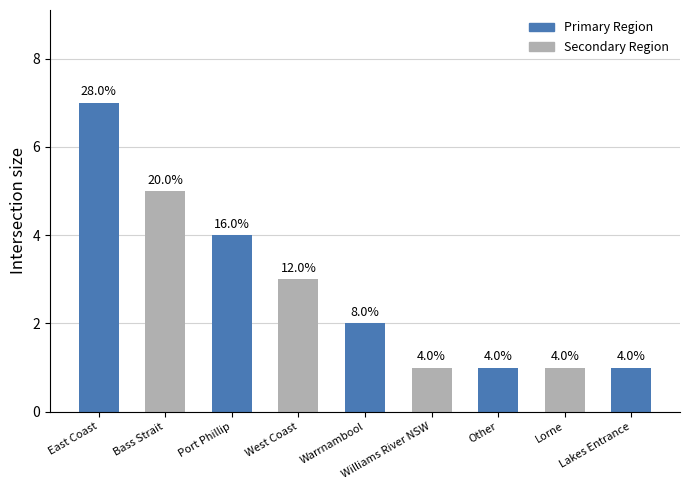

What is the change in value from East Coast to Warrnambool?

-5